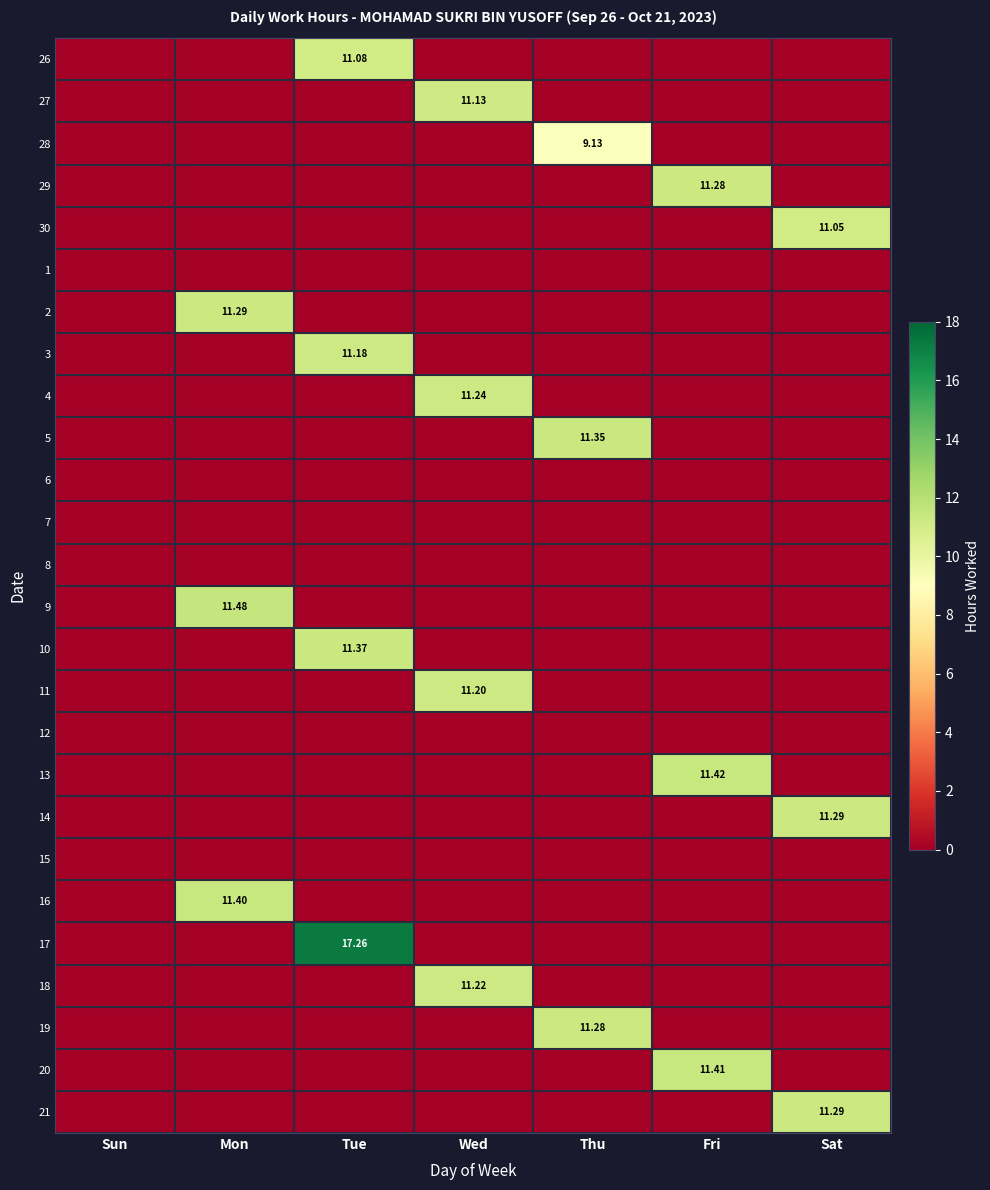

Which category has the lowest value across all series?

Sun